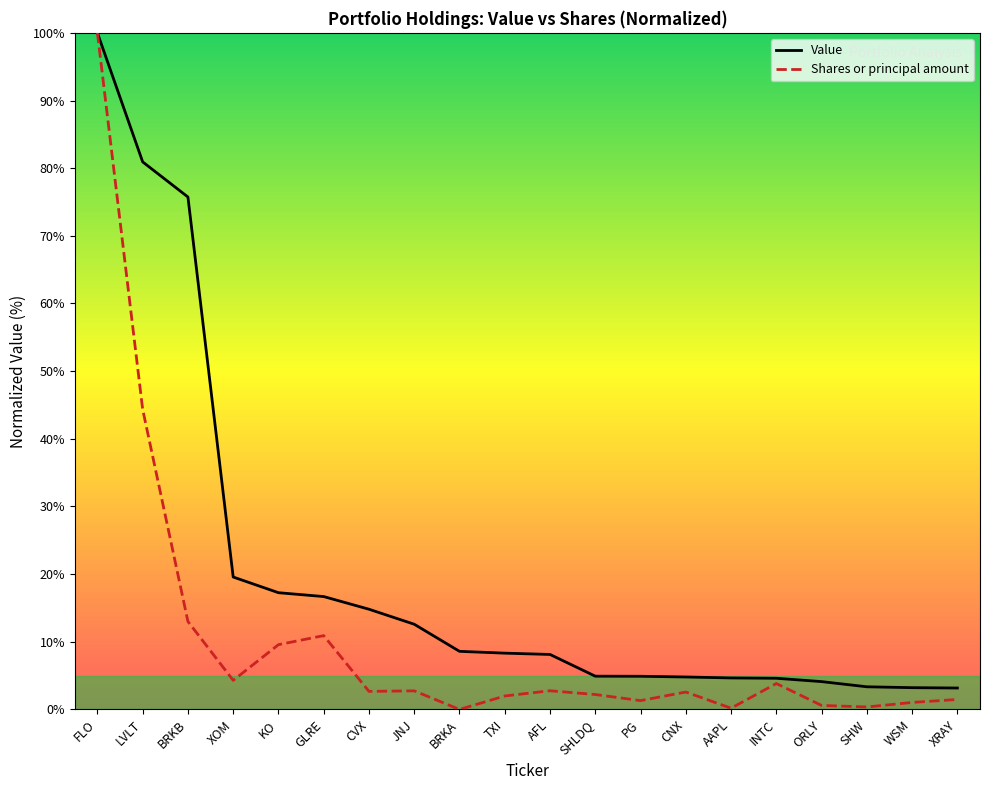

What is the difference between the highest and lowest values at AAPL?

4.5